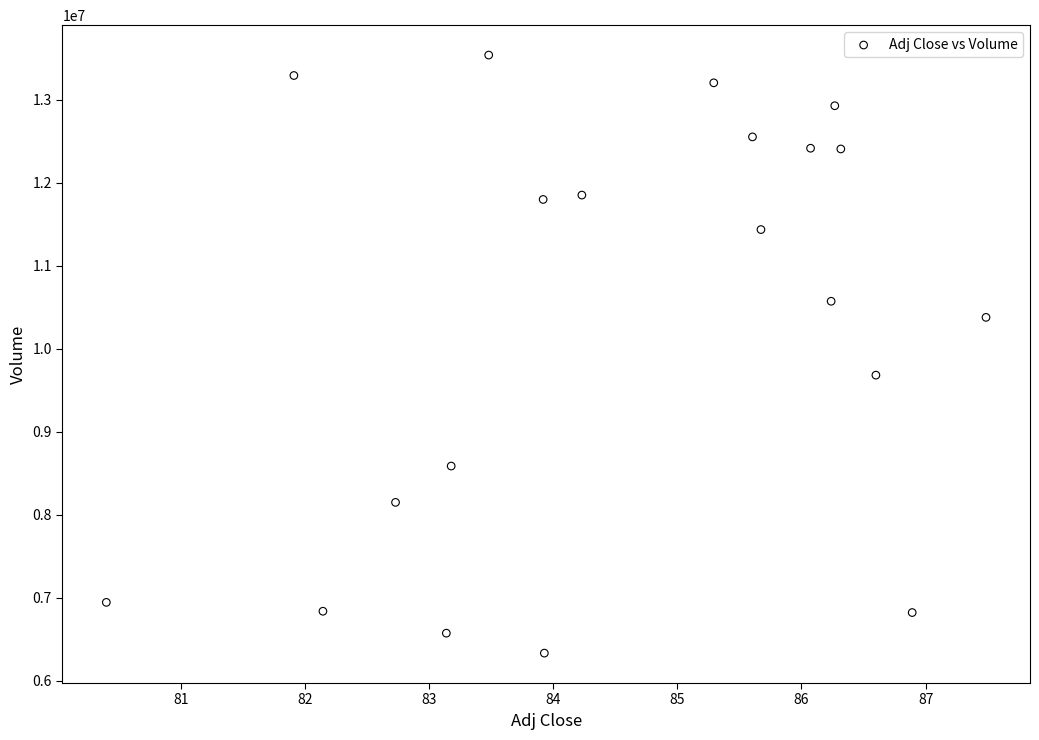

What Y value in the scatter plot is closest to 9937400?

9683900